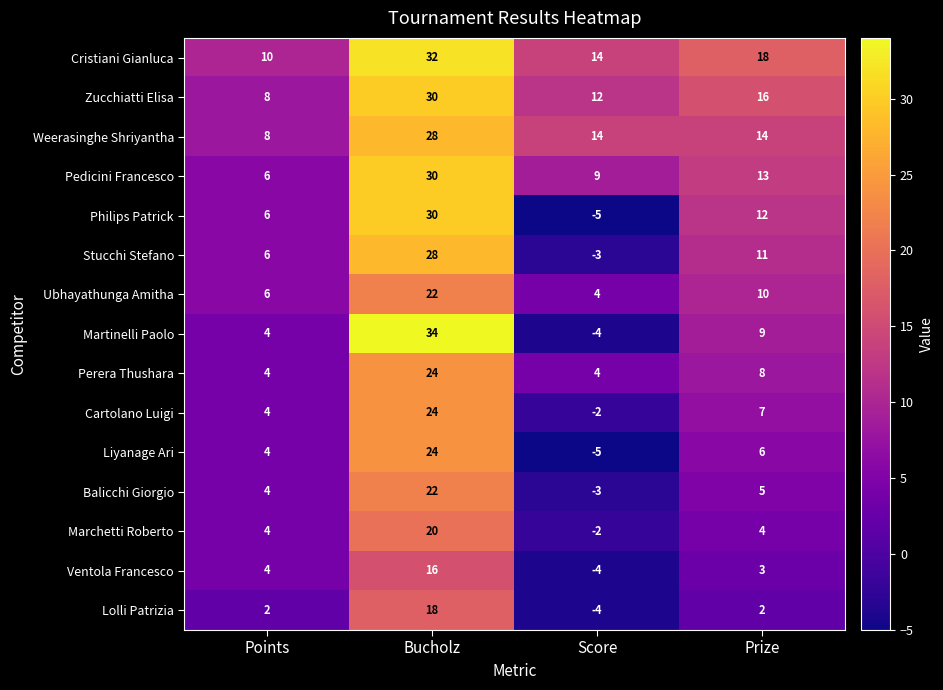

How many Perera Thushara values are between 4 and 24?

4